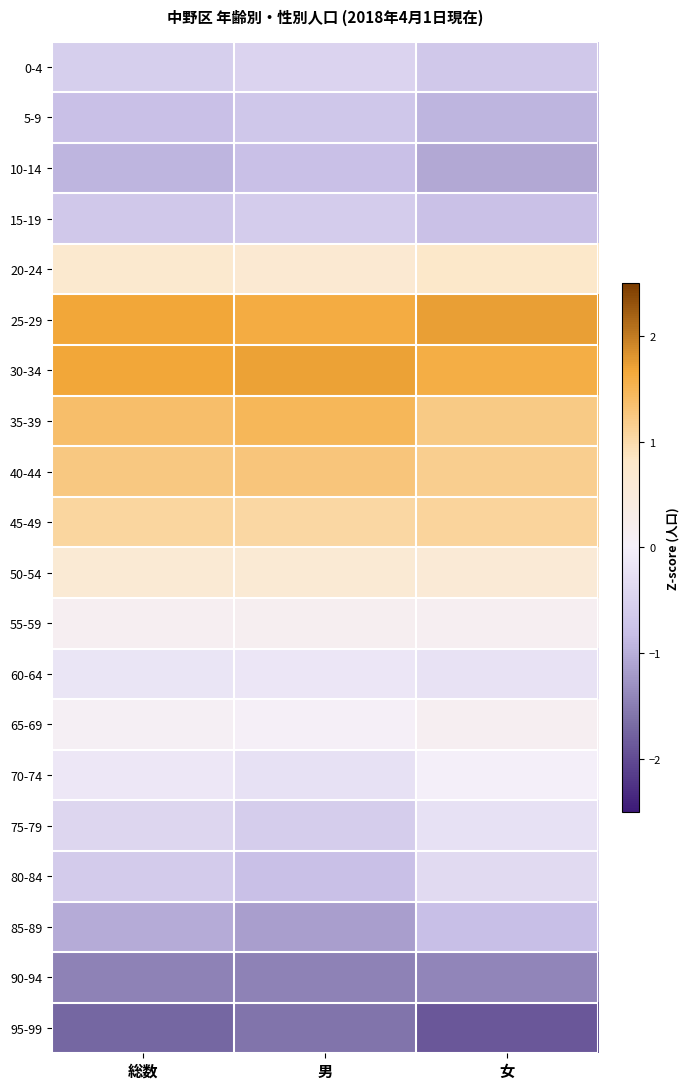

Reading left to right, extract all data points from this chart.

0-4: 総数=-0.6	男=-0.5	女=-0.7
5-9: 総数=-0.8	男=-0.7	女=-0.9
10-14: 総数=-0.9	男=-0.8	女=-1.1
15-19: 総数=-0.7	男=-0.6	女=-0.8
20-24: 総数=0.7	男=0.6	女=0.8
25-29: 総数=1.7	男=1.6	女=1.7
30-34: 総数=1.7	男=1.7	女=1.6
35-39: 総数=1.4	男=1.5	女=1.2
40-44: 総数=1.2	男=1.3	女=1.2
45-49: 総数=1.1	男=1.0	女=1.1
50-54: 総数=0.6	男=0.6	女=0.6
55-59: 総数=0.1	男=0.2	女=0.1
60-64: 総数=-0.2	男=-0.2	女=-0.2
65-69: 総数=0.1	男=0.0	女=0.1
70-74: 総数=-0.1	男=-0.2	女=-0.0
75-79: 総数=-0.4	男=-0.6	女=-0.2
80-84: 総数=-0.6	男=-0.8	女=-0.4
85-89: 総数=-1.0	男=-1.2	女=-0.8
90-94: 総数=-1.4	男=-1.5	女=-1.4
95-99: 総数=-1.7	男=-1.6	女=-1.9